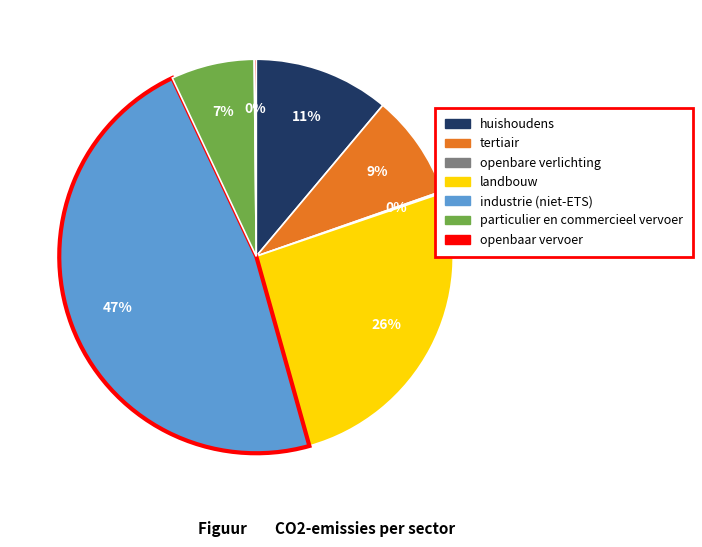

Is there a majority slice in this chart?

No